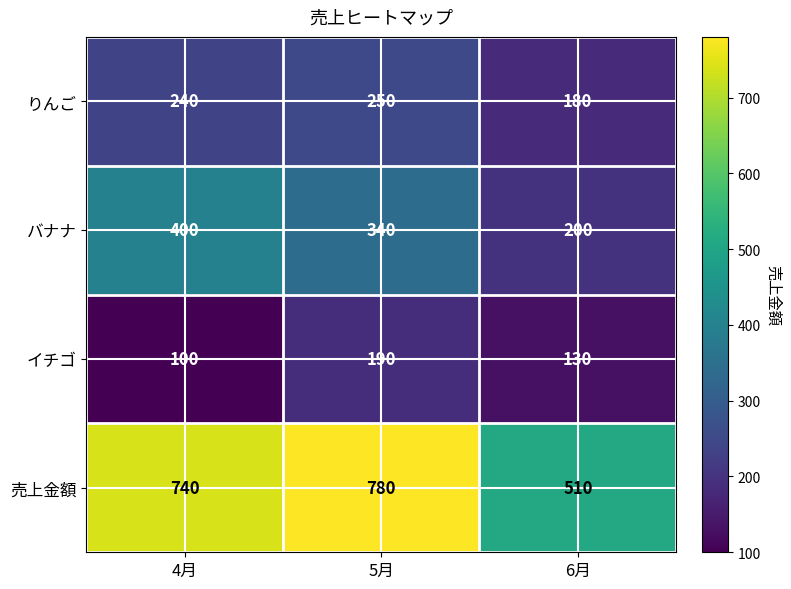

Between 4月 and 5月, which series saw the biggest shift?

イチゴ